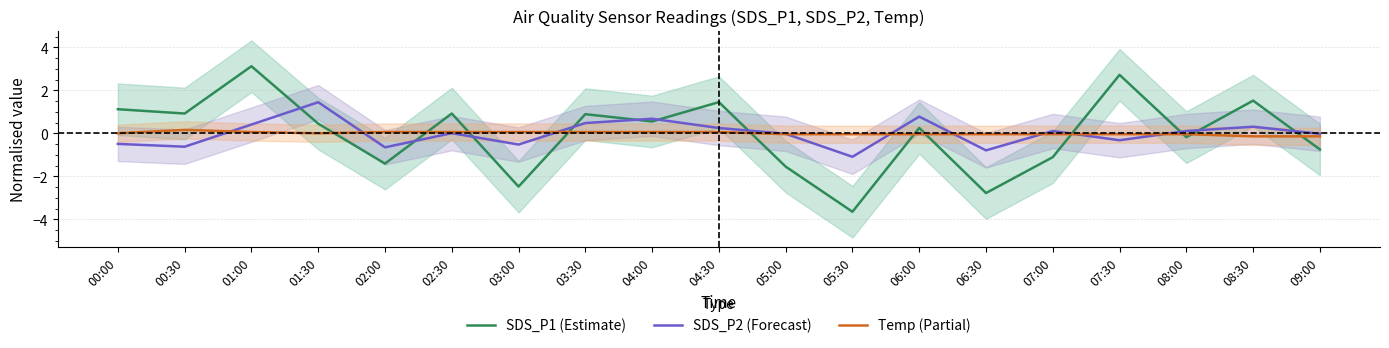

The value of SDS_P2 at 08:00 is 0.1. True or false?

True